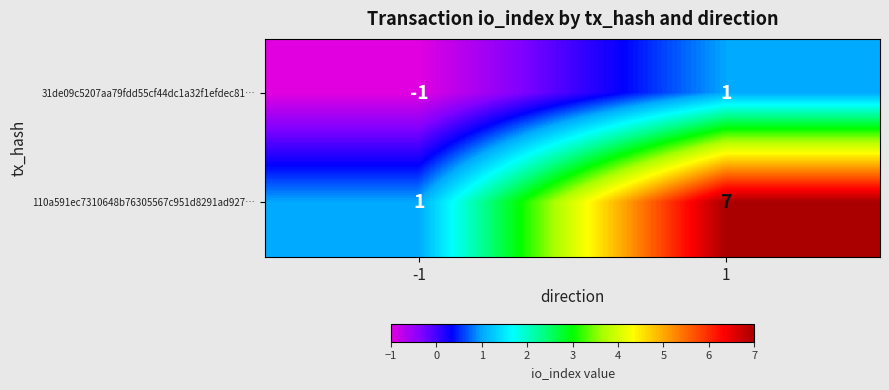

Rank the categories by 31de09c5207aa79fdd55cf44dc1a32f1efdec81… value from lowest to highest.

-1, 1